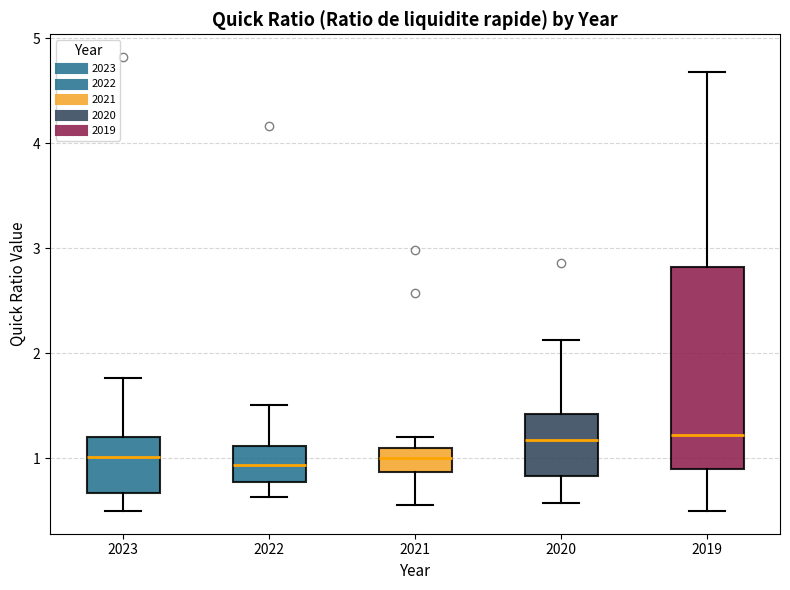

Which box is the tallest, from its lower edge to its upper edge?

2019